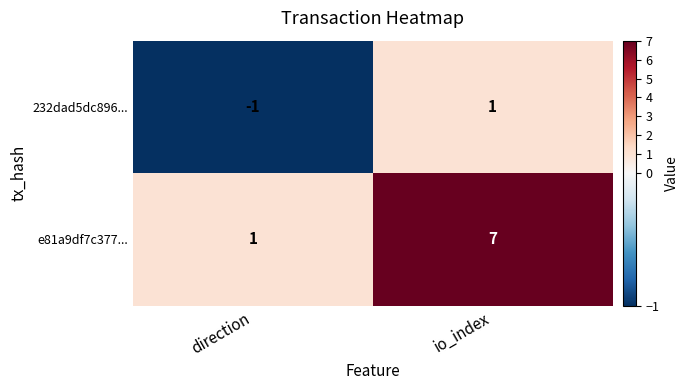

What value does the e81a9df7c377... series have at io_index?

7